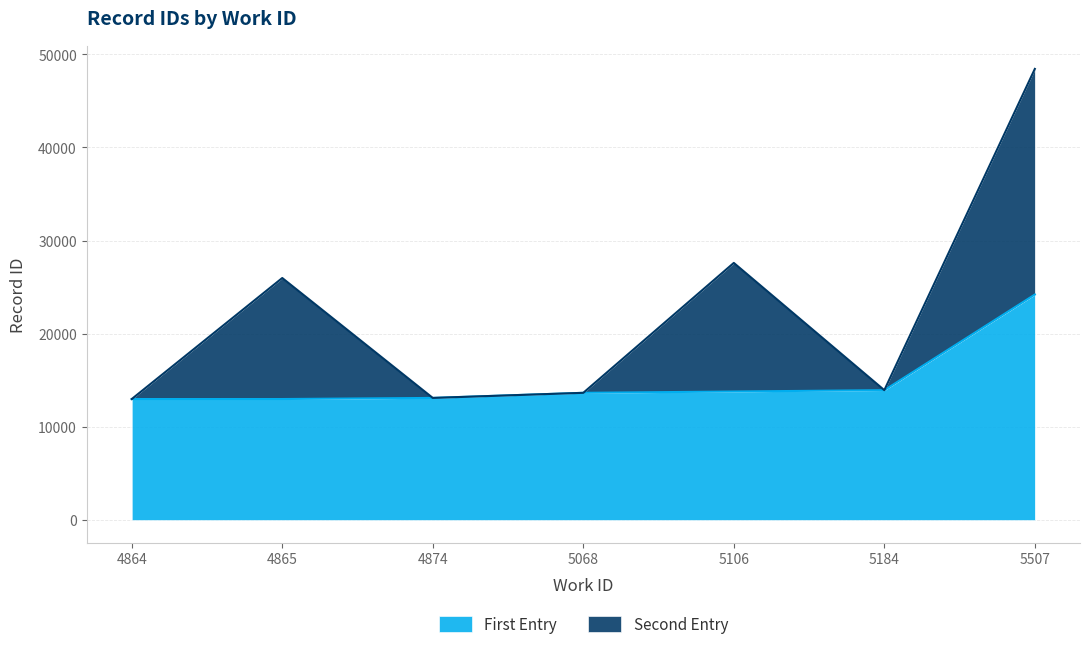

Rank the categories by value from highest to lowest.

5507, 5184, 5106, 5068, 4874, 4865, 4864